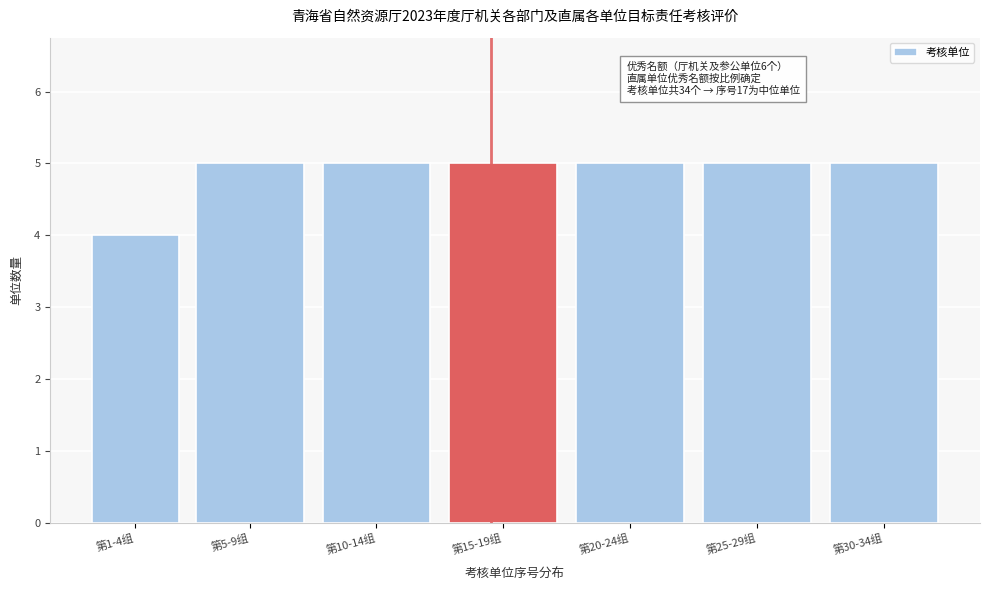

Reading right to left, list all the values displayed in this chart.

5	5	5	5	5	5	4